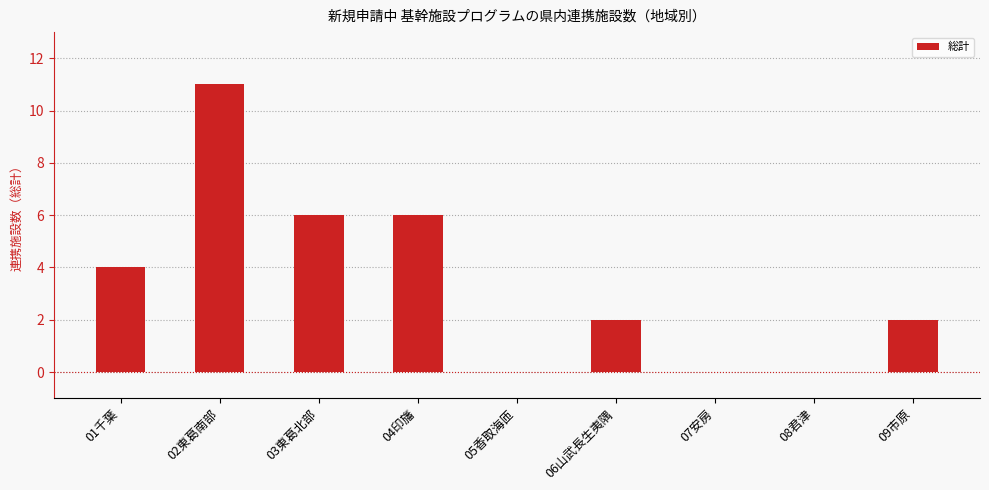

What is the sum of all values?

31